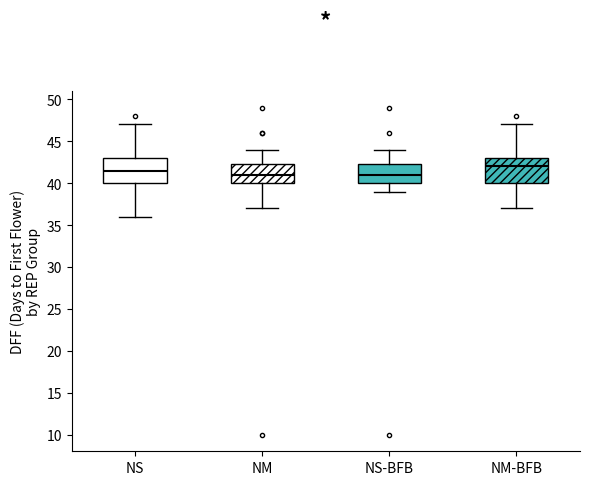

Reading left to right, transcribe this box plot: for each box, give where its median line is, the range the box spans, and where its two whiskers end, as read against the y-axis. The values are not printed on the chart, so give them approximately, as read against the axis.

NS: median 41.5, box 40.0 to 43.0, whiskers 36.0 to 47.0
NM: median 41.0, box 40.0 to 42.5, whiskers 37.0 to 44.0
NS-BFB: median 41.0, box 40.0 to 42.5, whiskers 39.0 to 44.0
NM-BFB: median 42.0, box 40.0 to 43.0, whiskers 37.0 to 47.0